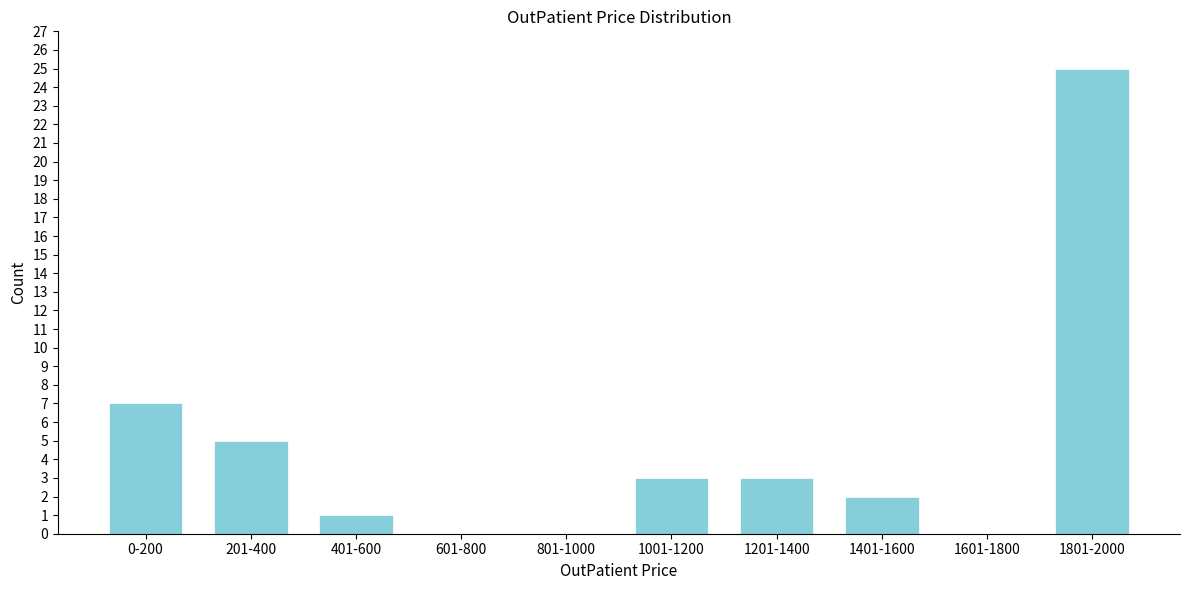

Reading right to left, transcribe all the data shown in this chart.

1801-2000=25	1601-1800=0	1401-1600=2	1201-1400=3	1001-1200=3	801-1000=0	601-800=0	401-600=1	201-400=5	0-200=7